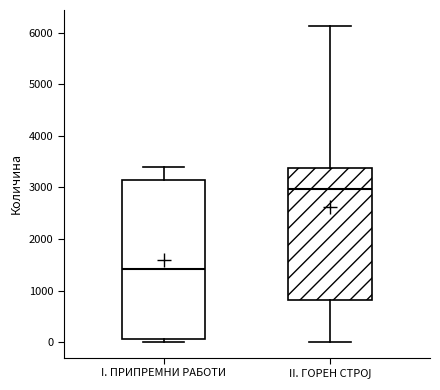

Which box's median line is the highest?

II. ГОРЕН СТРОЈ